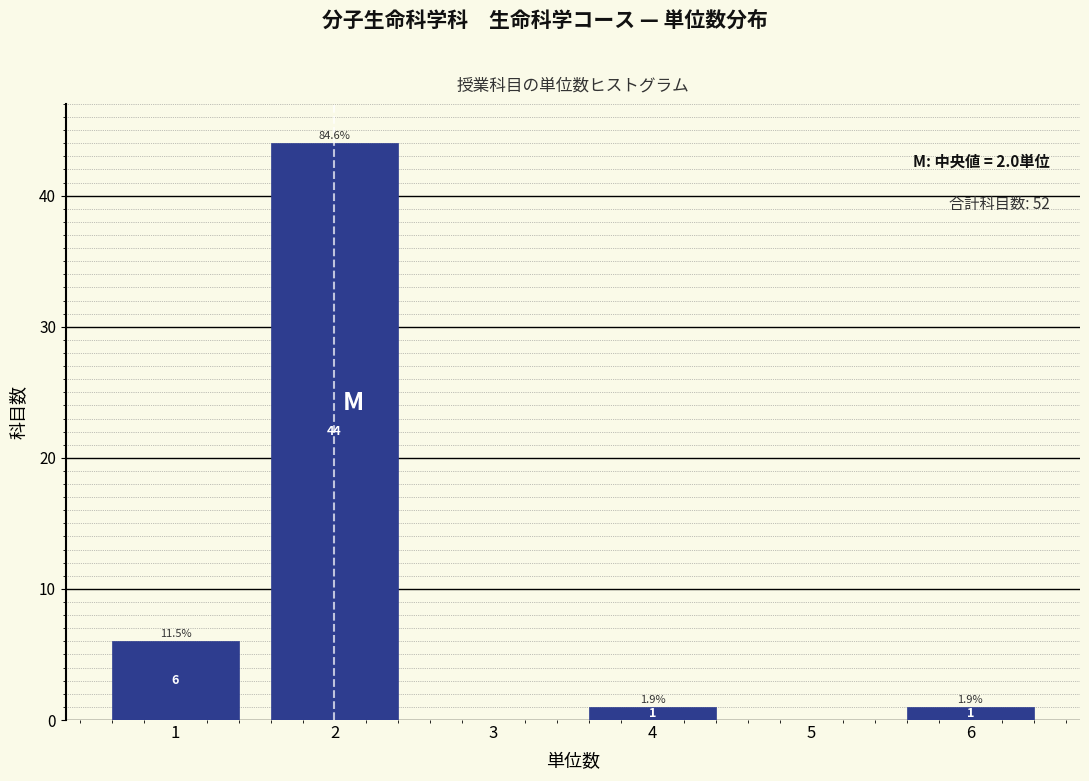

Over which range of the x-axis is the bar tallest?

1.5 to 2.5